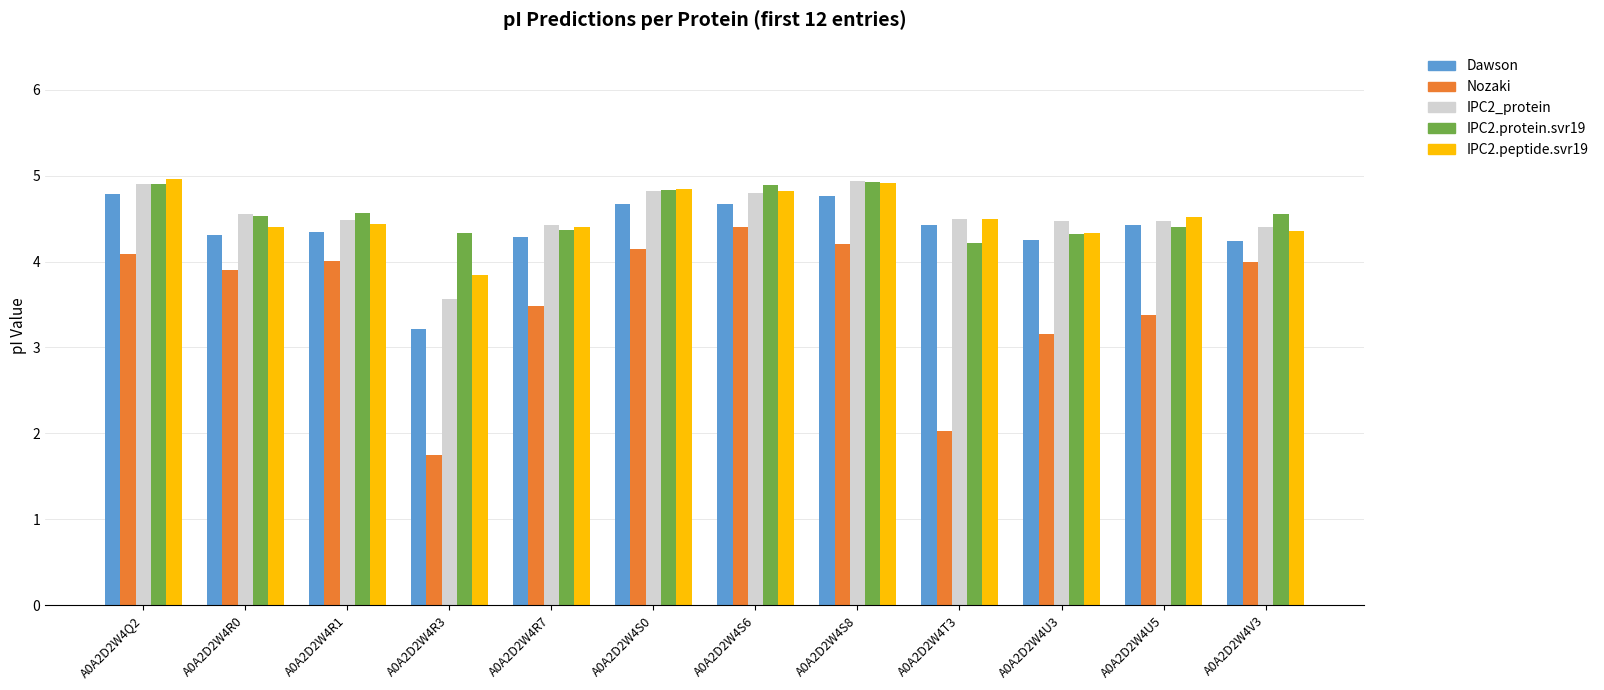

How many bars are there in total?

60